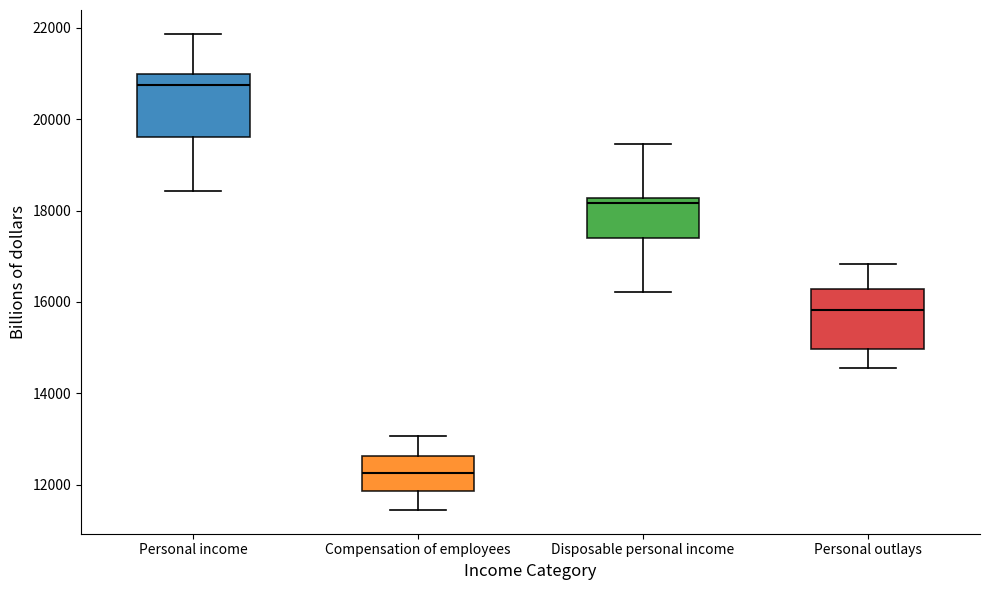

Where is the lower edge of the box for Personal income on the y-axis? The values are not printed on the chart, so give them approximately, as read against the axis.

19600